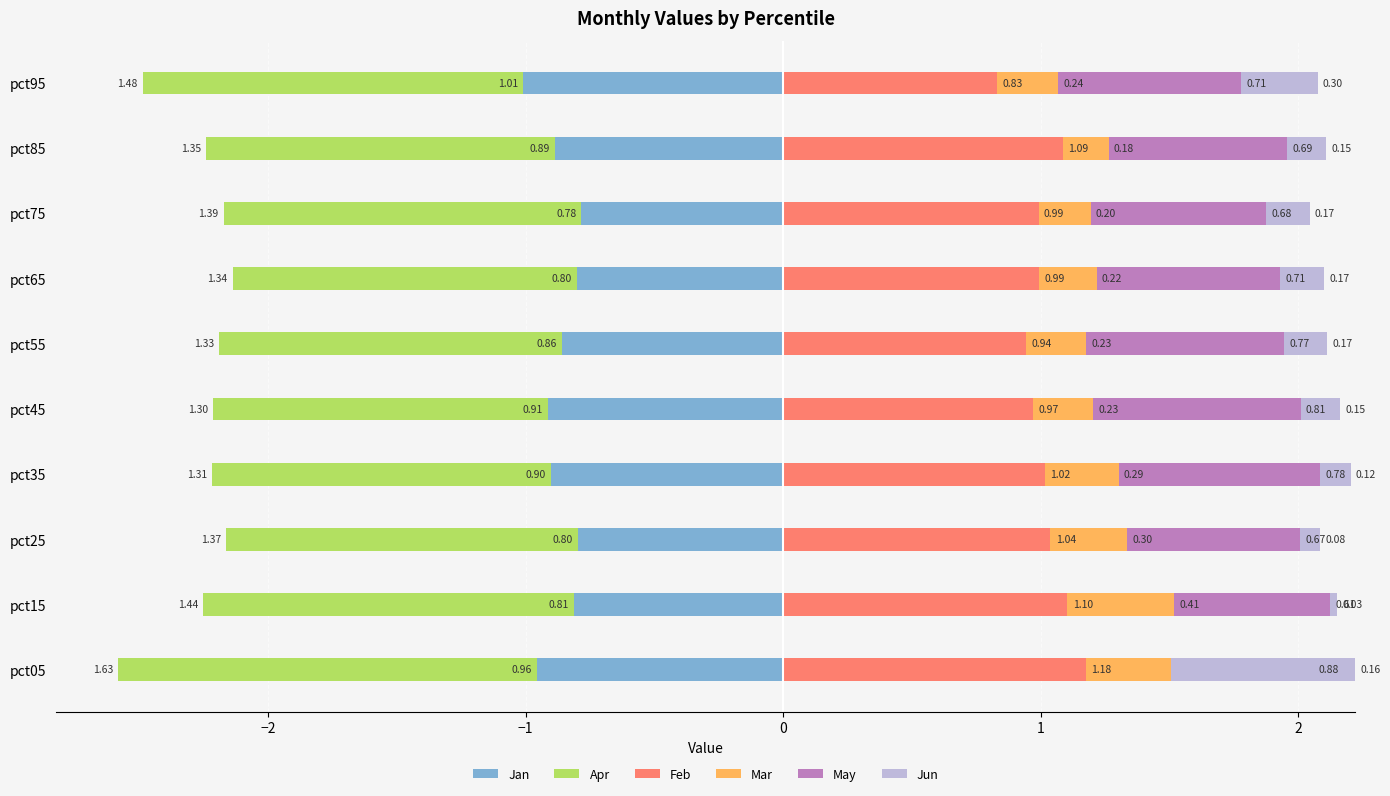

How many distinct data groups are displayed?

6